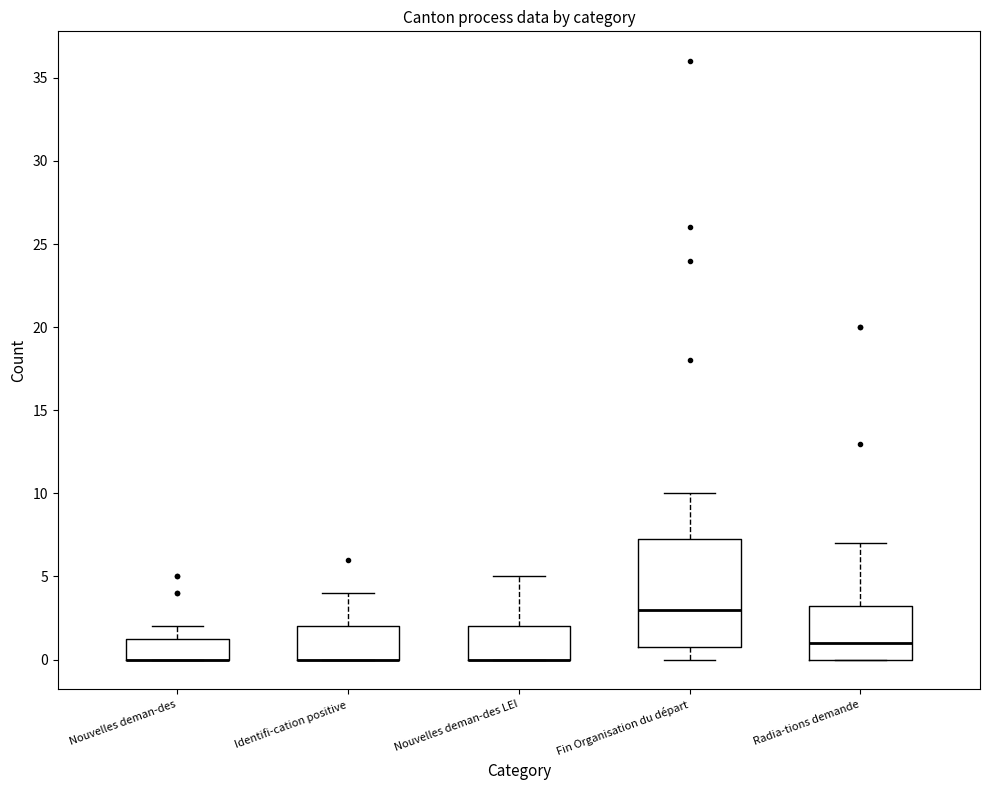

Where does the upper whisker of the box for Radia-tions demande end on the y-axis? The values are not printed on the chart, so give them approximately, as read against the axis.

7.0